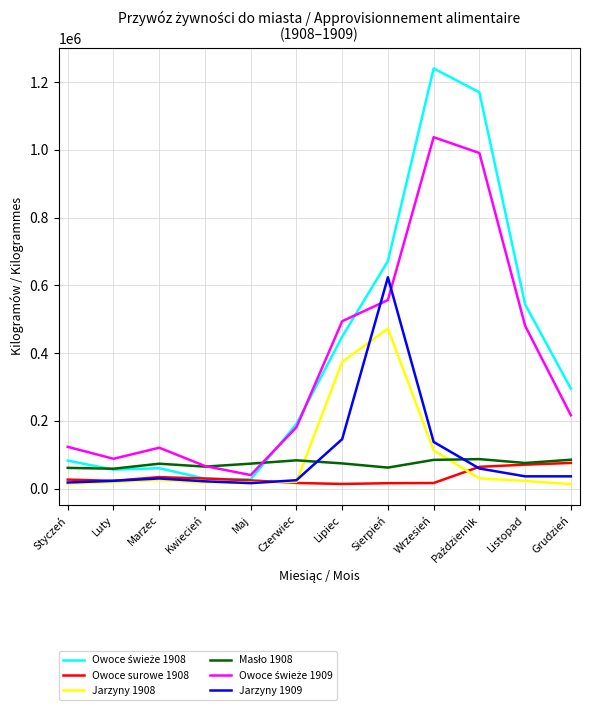

At which category is the sum across all series the highest?

Wrzesień